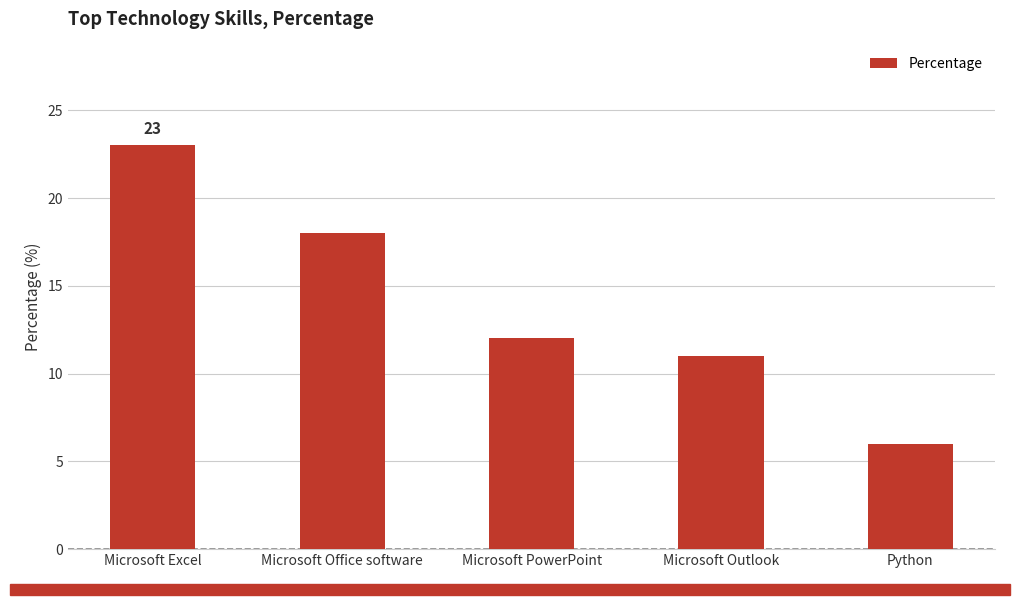

What value does the data have at Microsoft Excel?

23